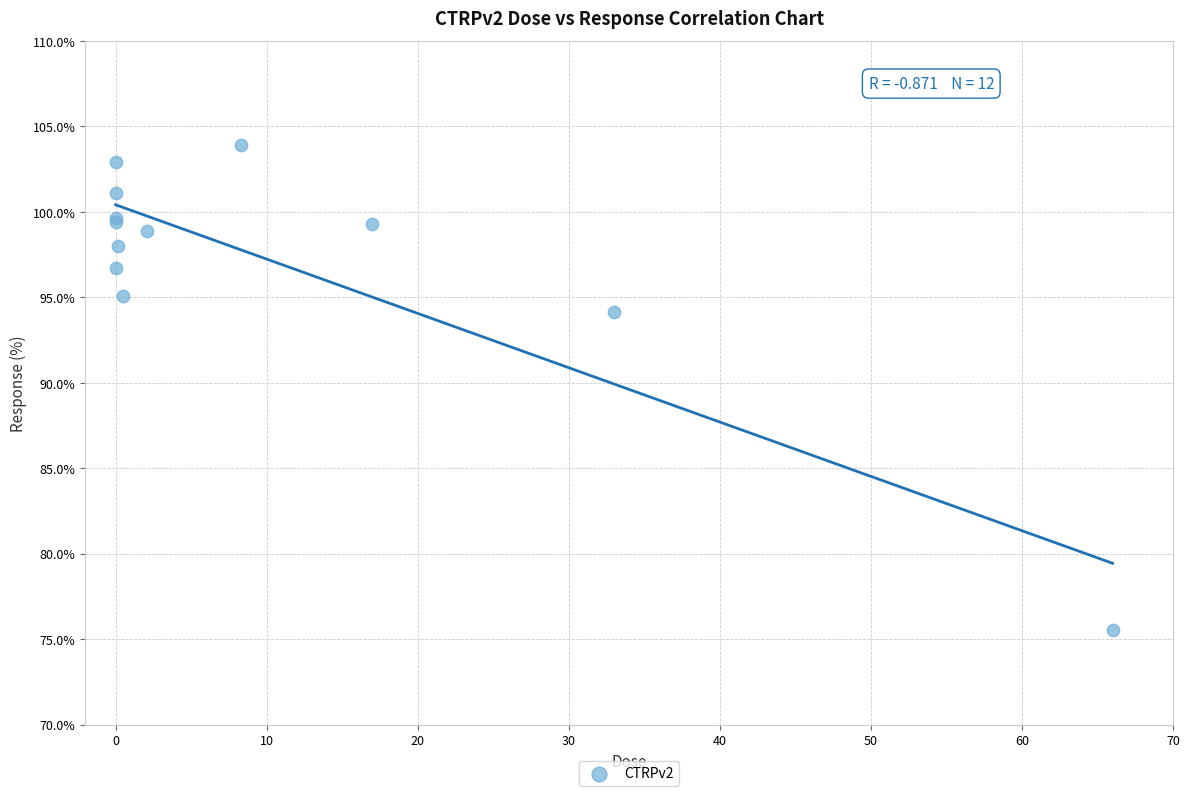

What Y value in the scatter plot is closest to 89?

94.1